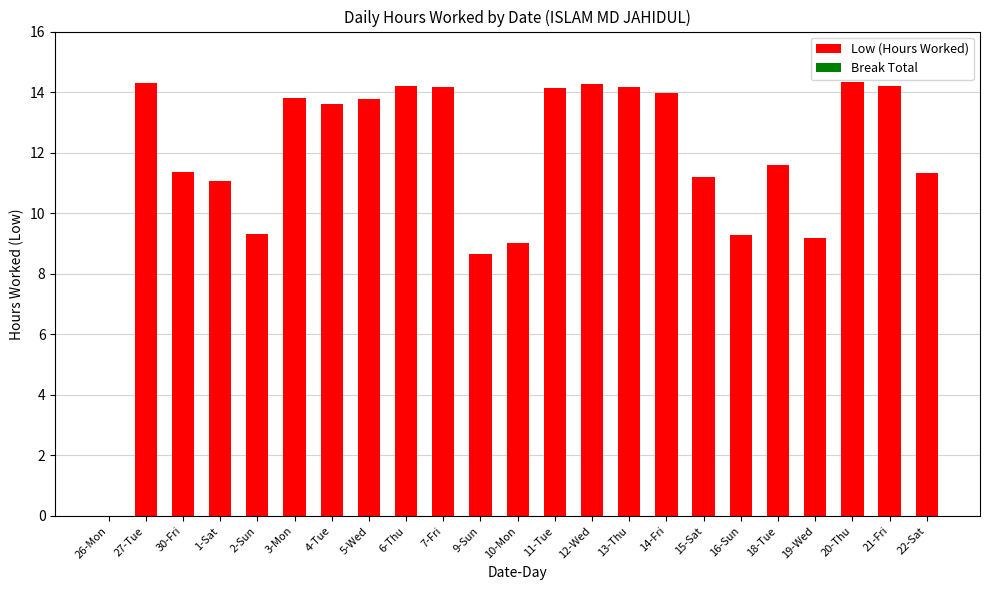

Where is the data nearest to the value 7?

9-Sun